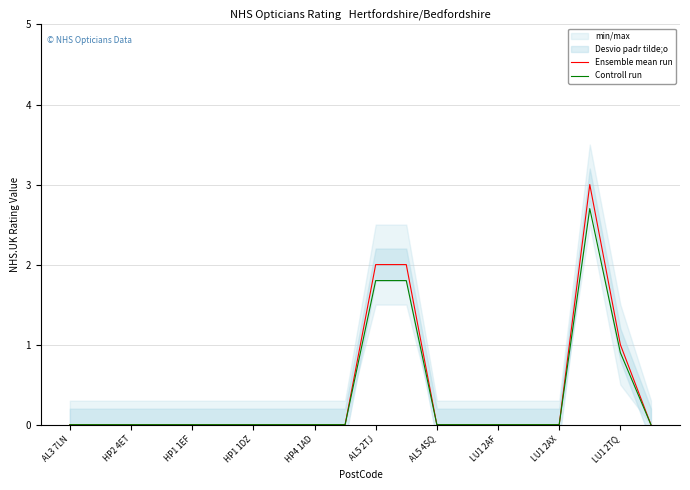

True or false: Controll run and Ensemble mean run intersect in this chart.

False